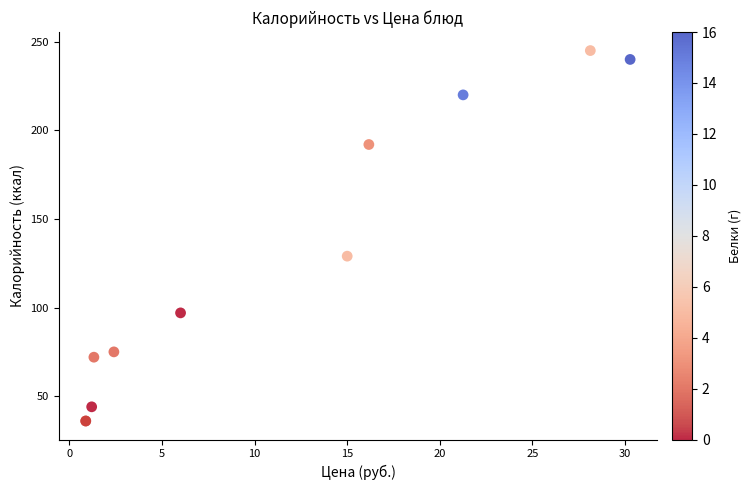

What Y value in the scatter plot is closest to 140?

129